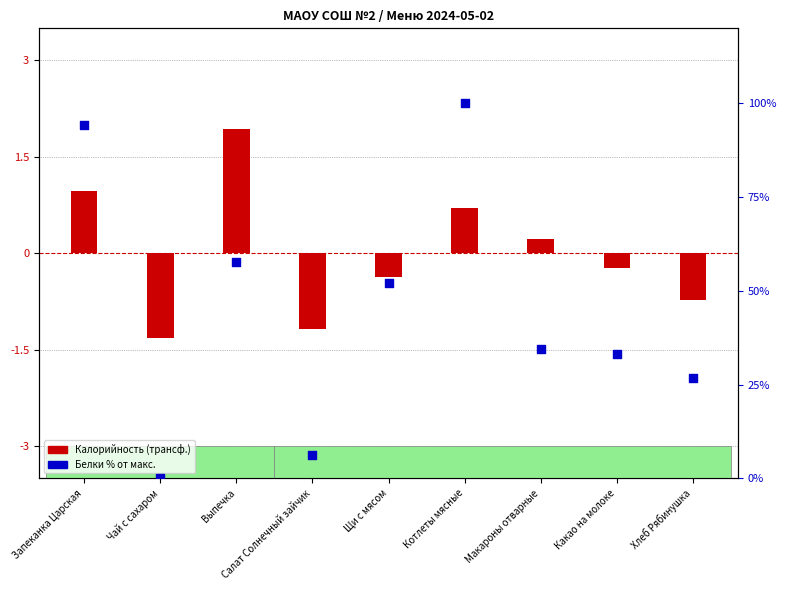

Which series has the widest spread of Y values?

Белки (% от макс.)